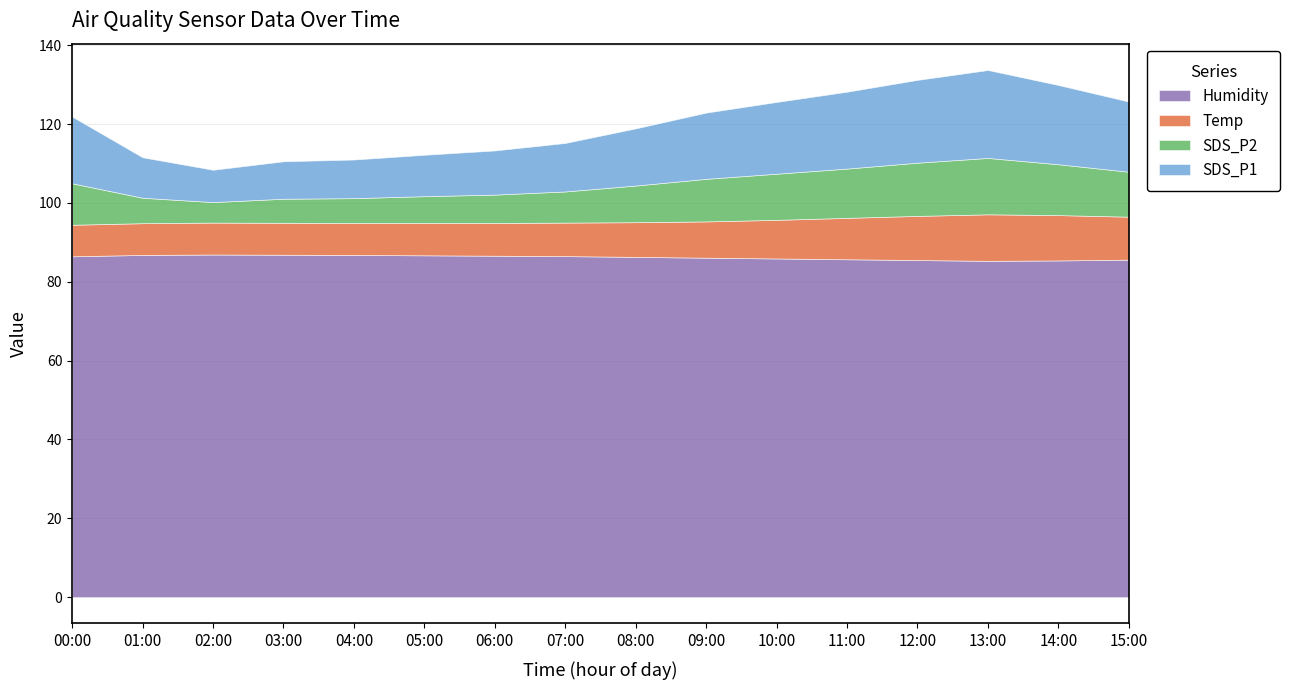

What is the maximum value for SDS_P2?

14.3